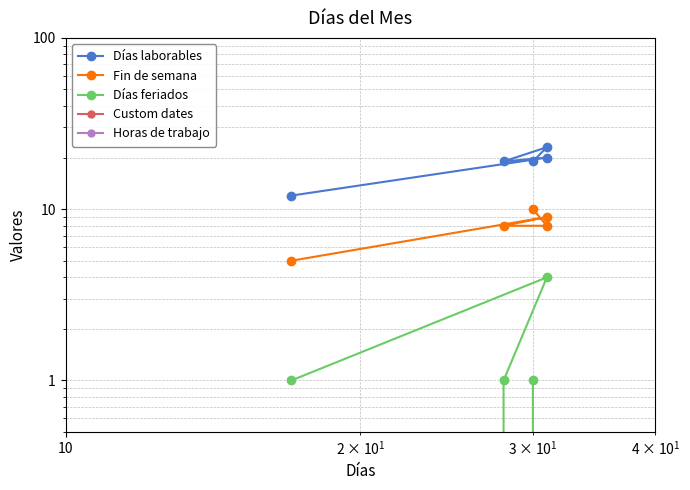

True or false: Días feriados has a value of 2 at 10.

False